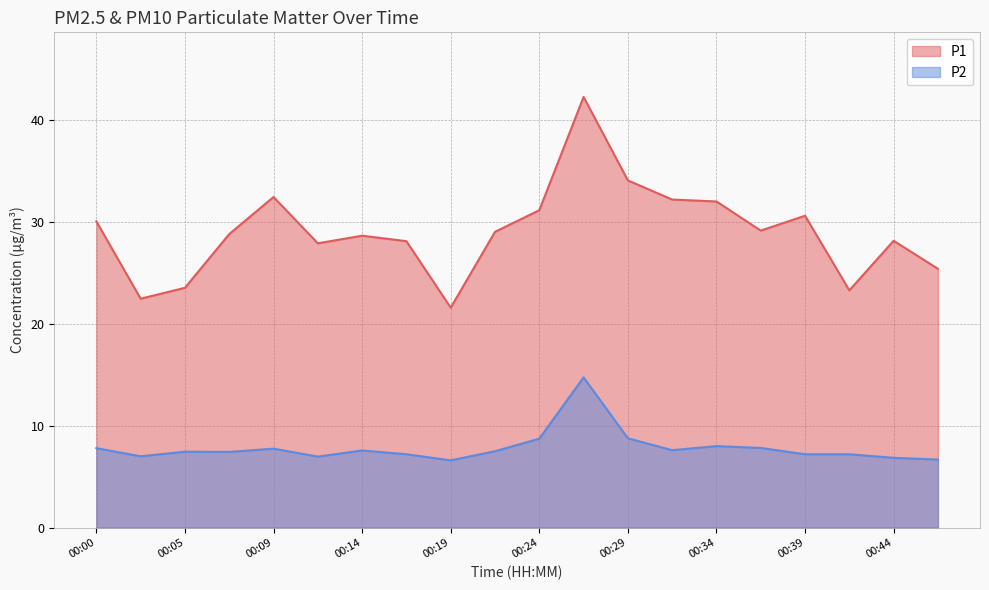

At which category does P1 reach its first local peak?

00:09